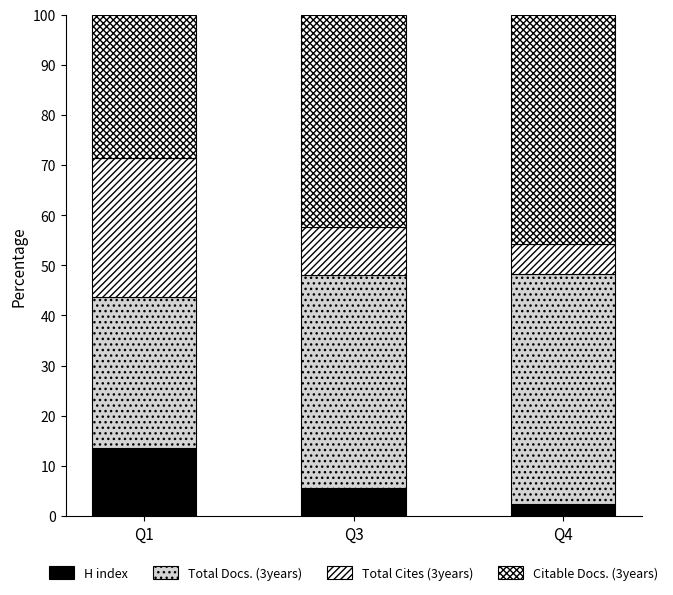

What is the sum of all Total Cites (3years) values?

43.4